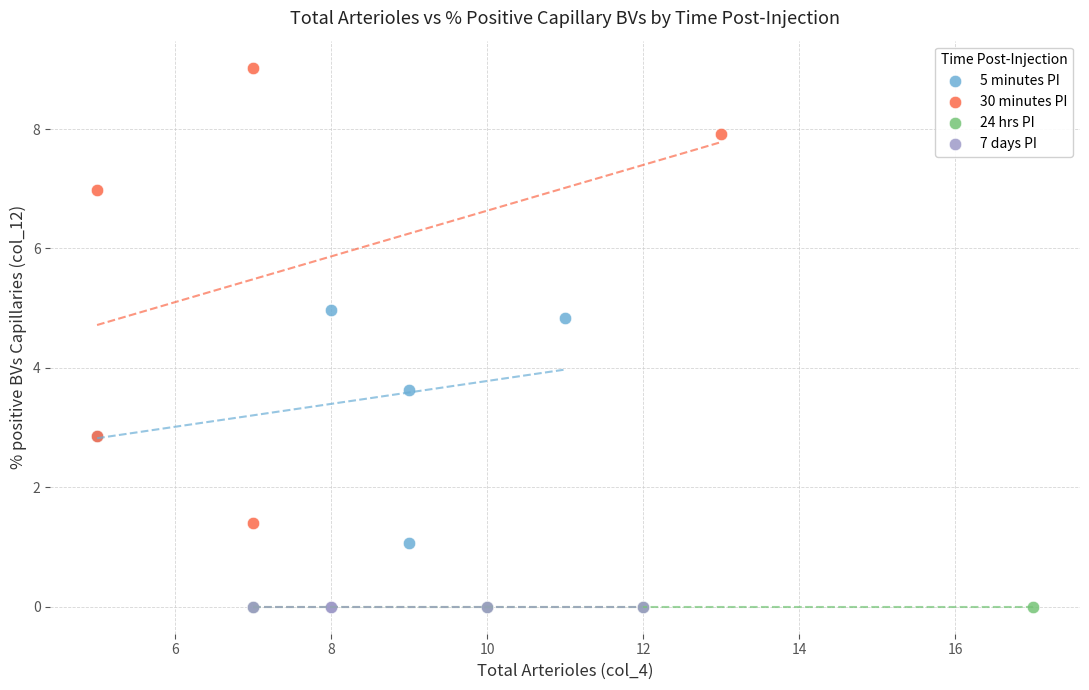

Which series reaches the maximum Y coordinate?

30 minutes PI